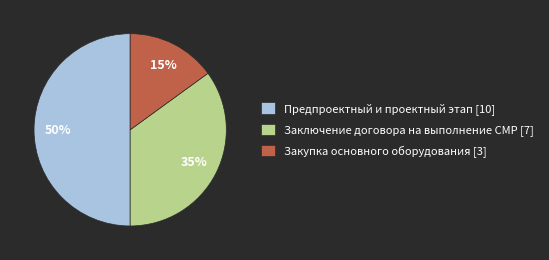

How many segments does this pie chart have?

3